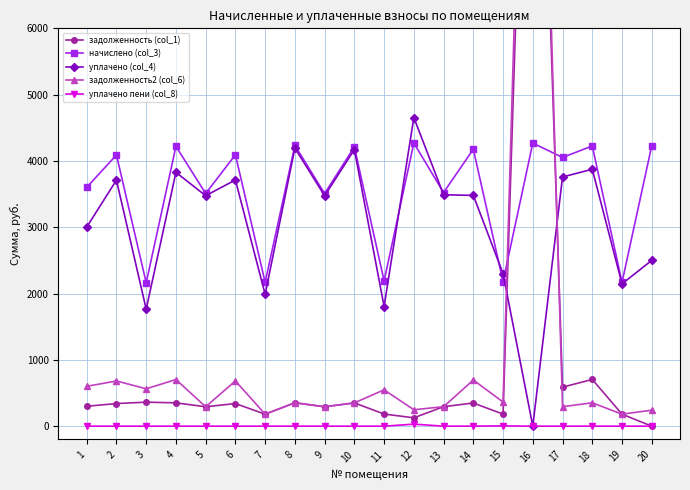

Which has a higher value, 19 or 17?

17